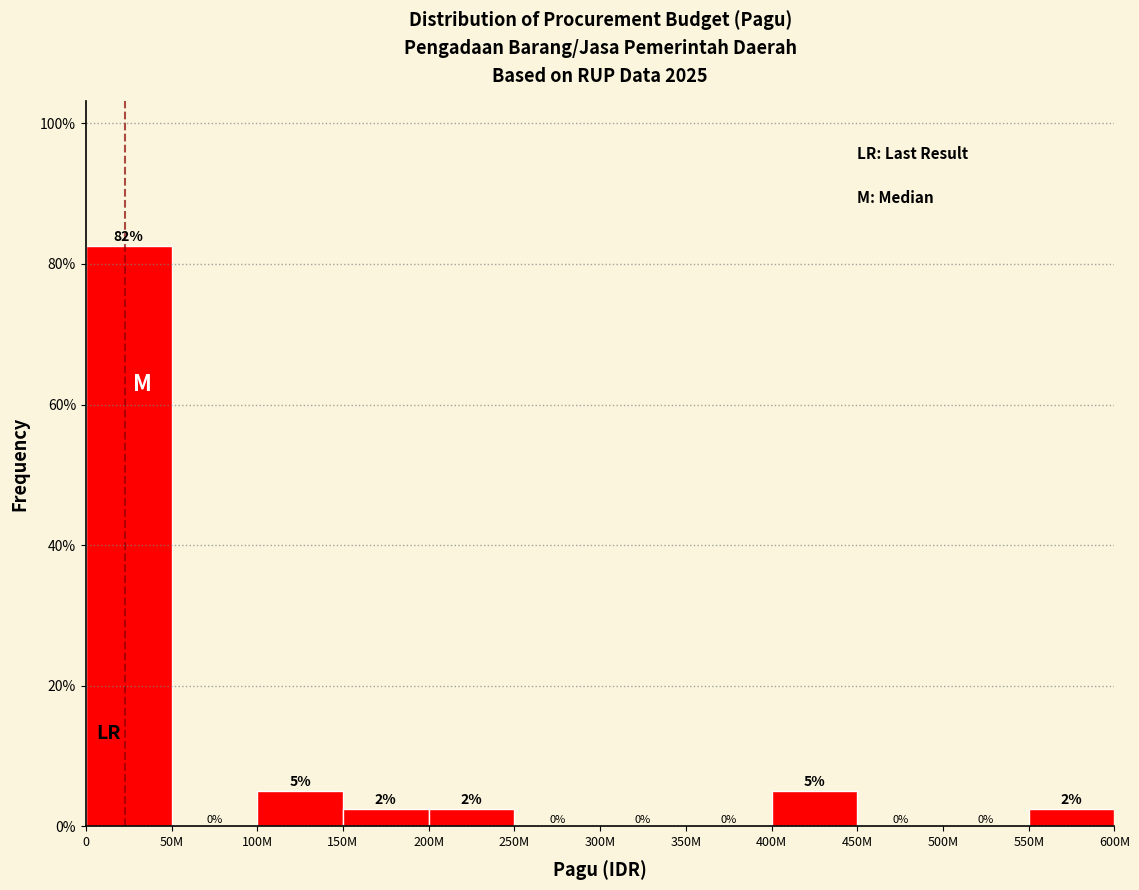

What is the greatest value displayed?

82.5